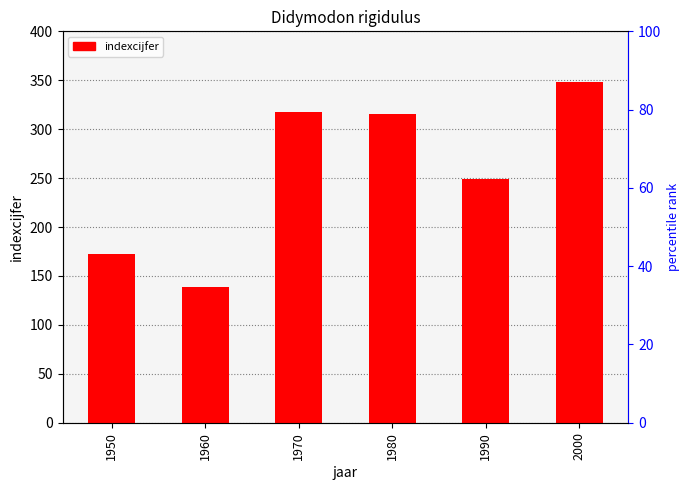

How many bars are there in total?

6